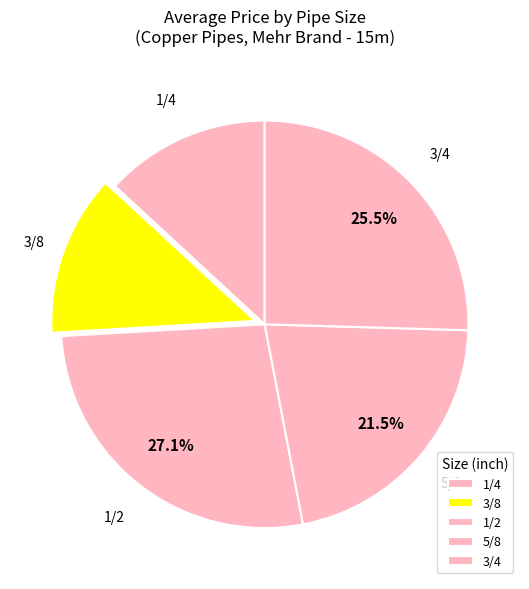

How much of the chart is everything except 3/4?

74.5%